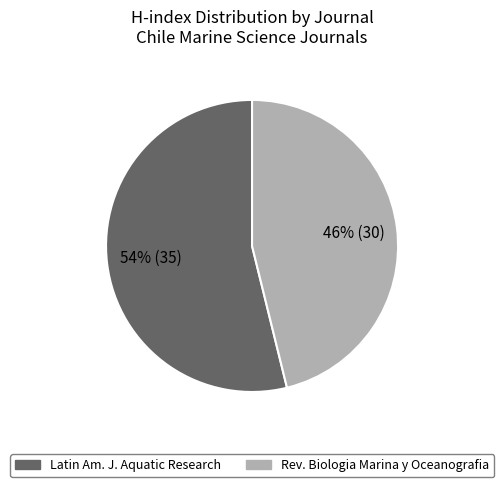

Does any single category account for the majority?

Yes